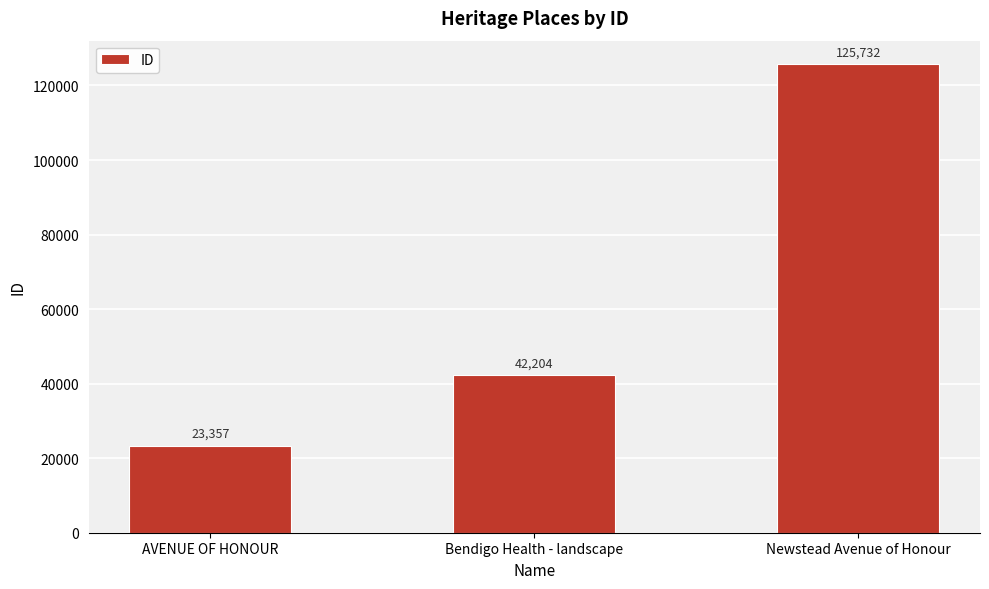

True or false: the data shows 71150 at Bendigo Health - landscape.

False